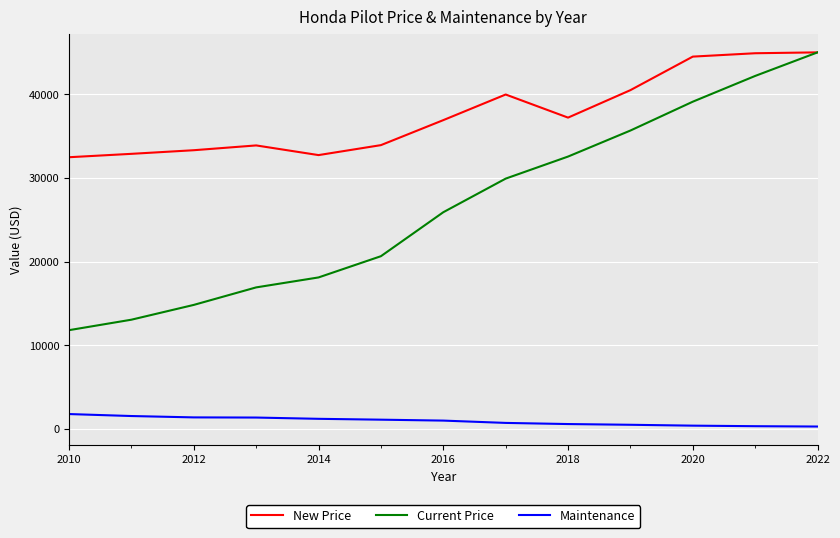

What is the difference between the second highest and second lowest values in the Current Price series?

29139